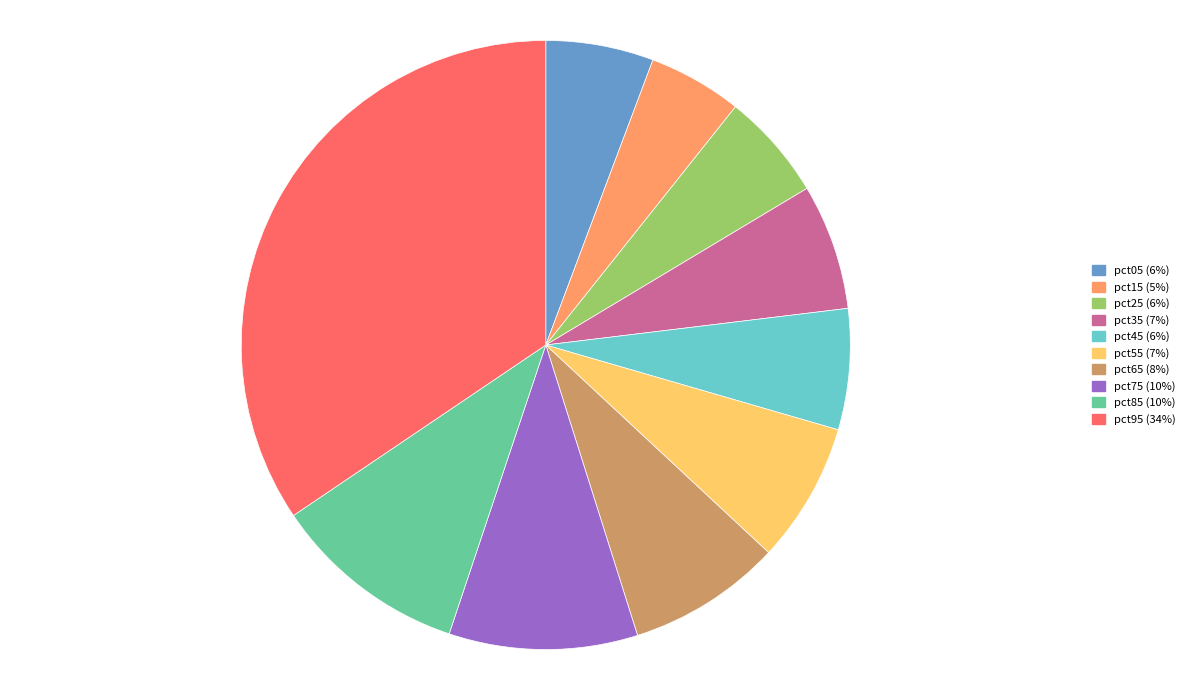

Is there any slice that represents more than half of the pie?

No